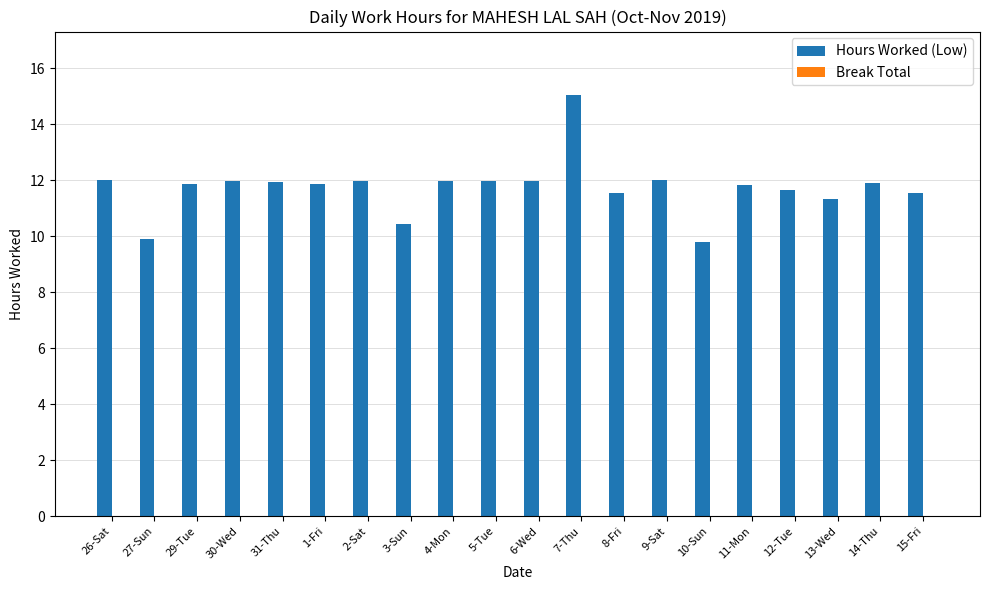

What is the greatest value displayed?

15.1